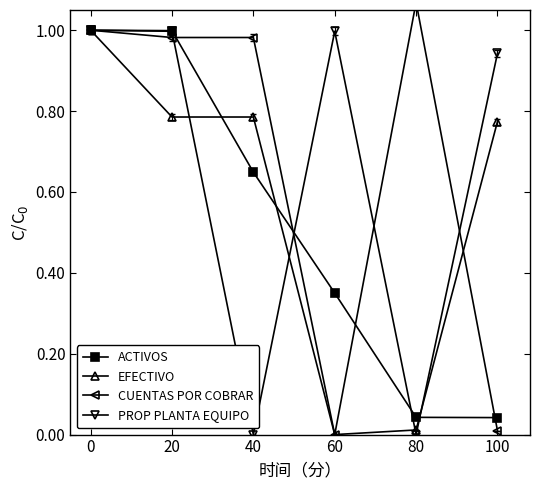

True or false: EFECTIVO and CUENTAS POR COBRAR intersect in this chart.

True